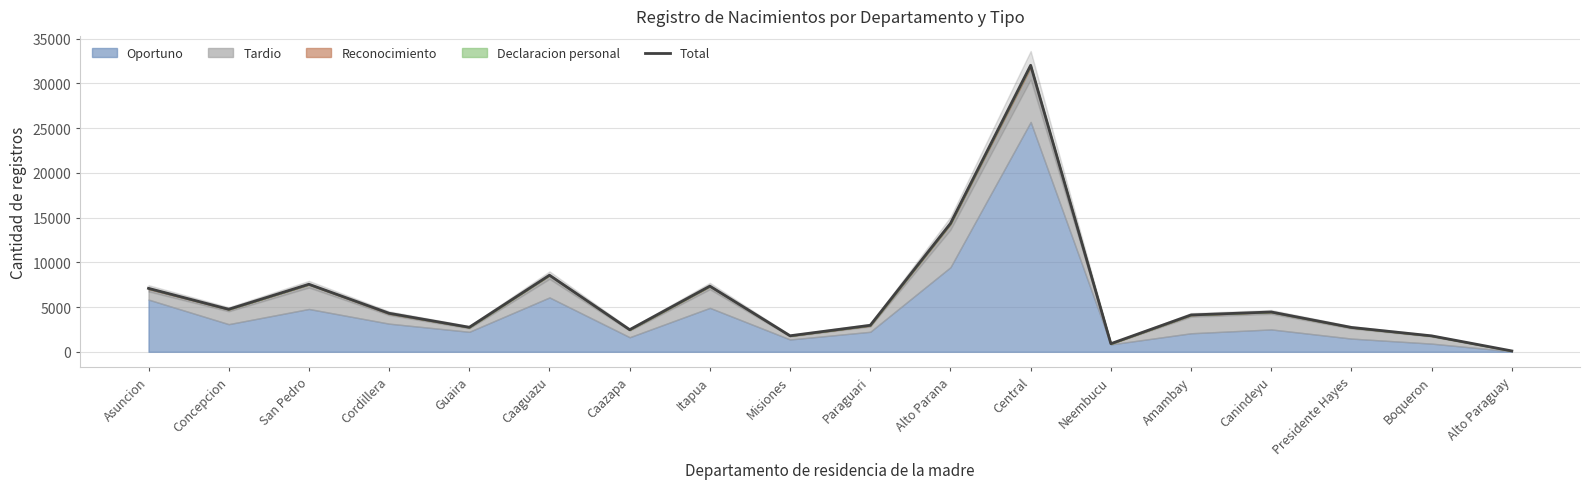

What is the label of the 10th point from the left?

Paraguari